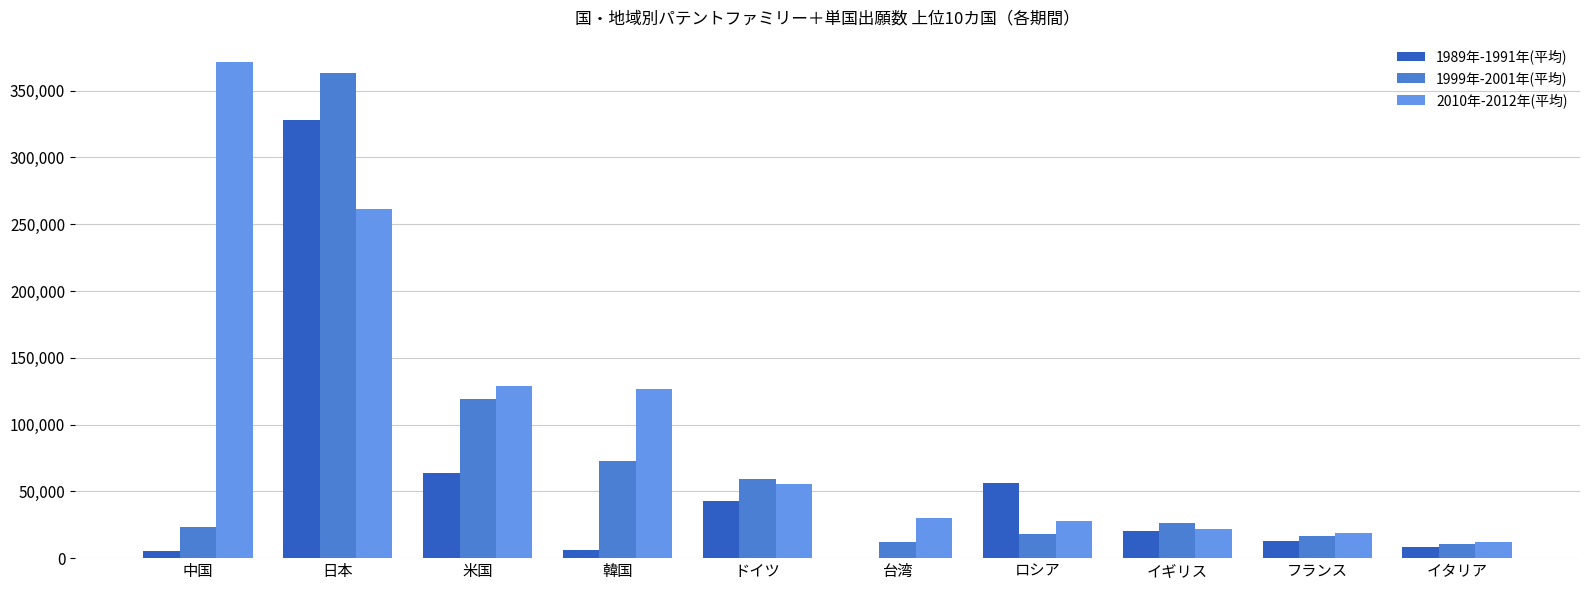

The 2010年-2012年(平均) series shows 261080.3 at 日本. True or false?

True